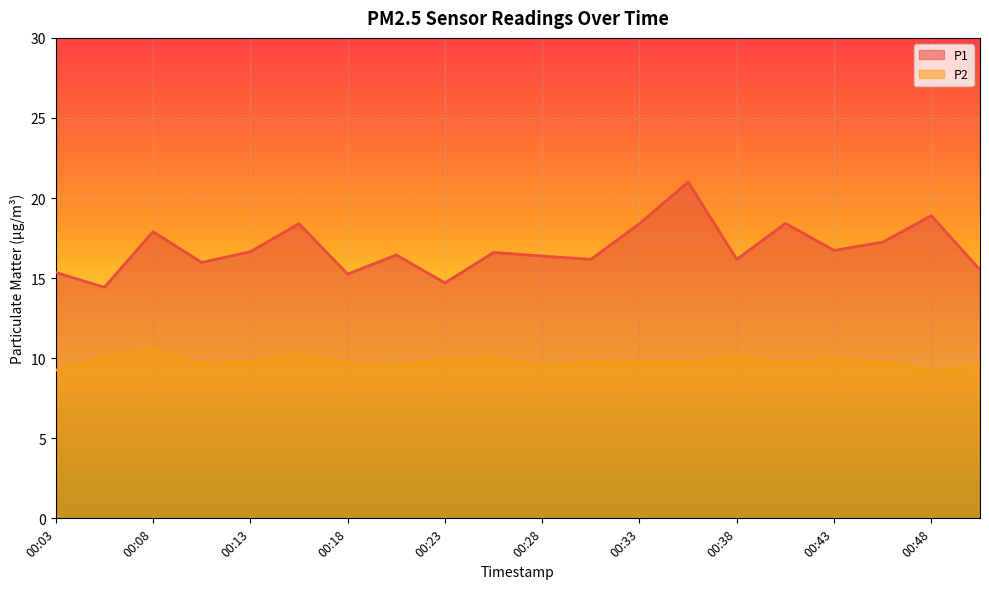

What is the value of the P2 point at the 16th from the left?

9.7